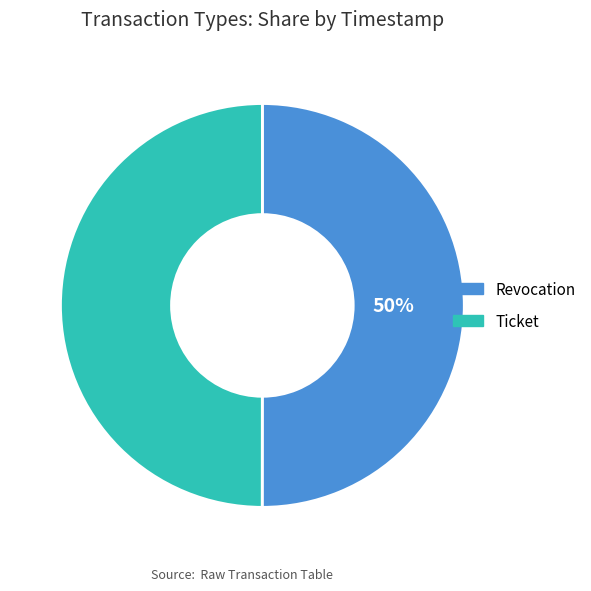

Is the sum of Ticket and Revocation greater than half?

Yes